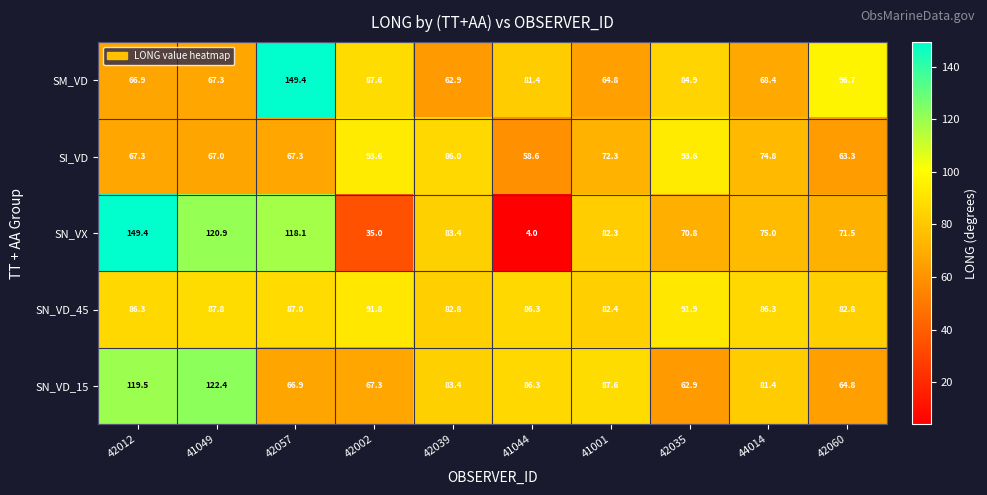

The SI_VD series shows 93.6 at 42035. True or false?

True